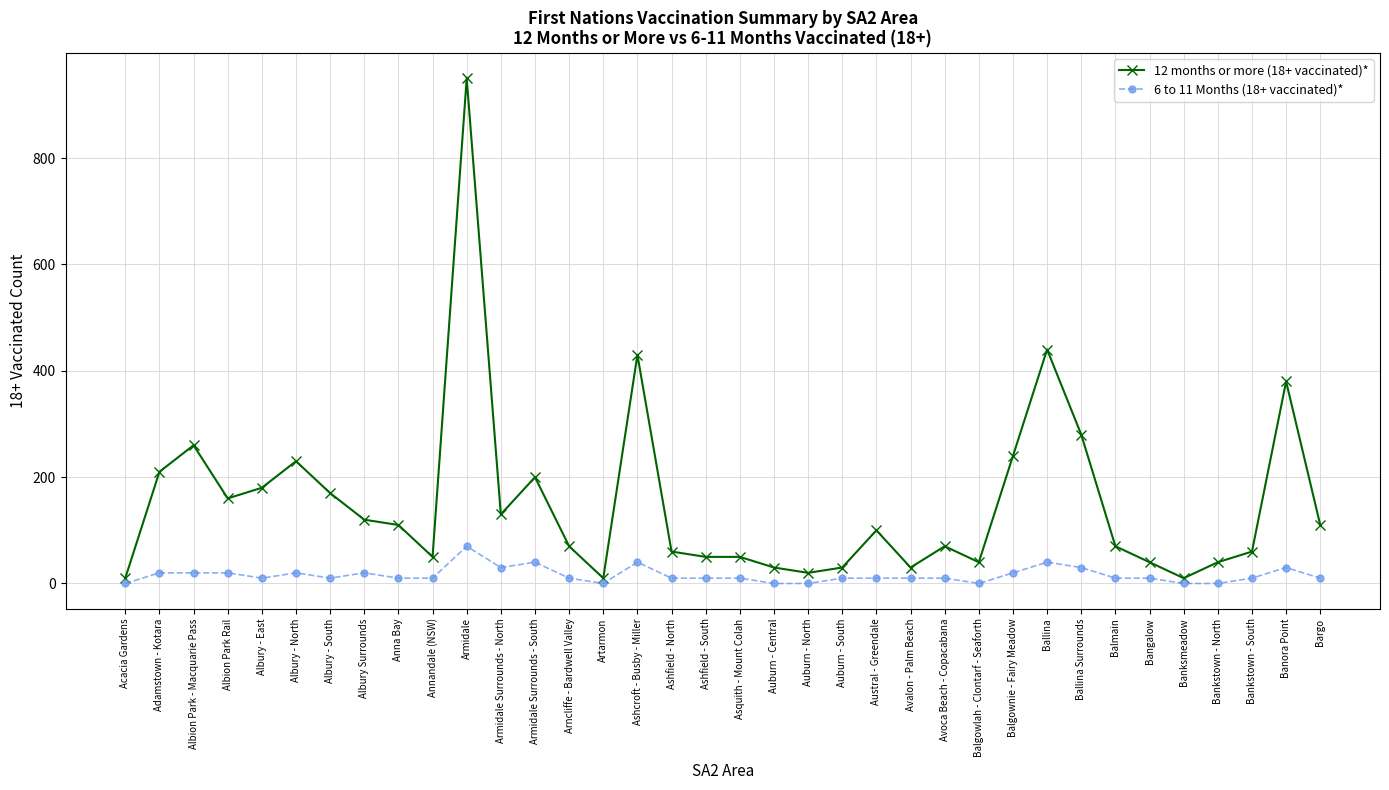

Which series has the largest range (max minus min)?

12 months or more (18+ vaccinated)*